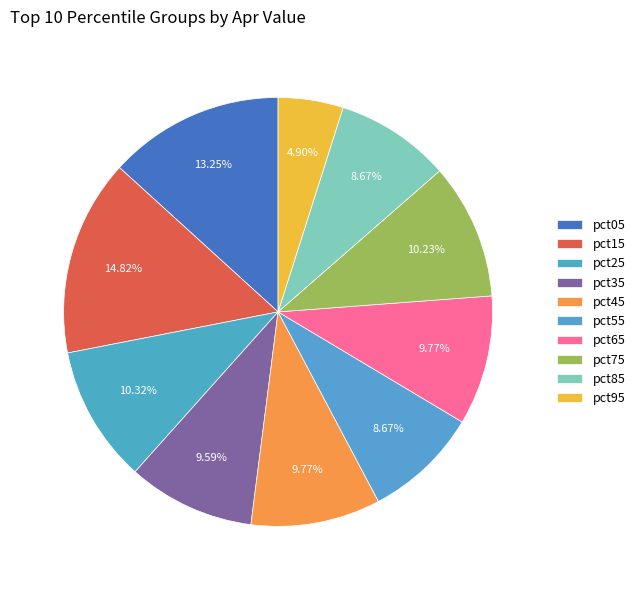

Is there a majority slice in this chart?

No